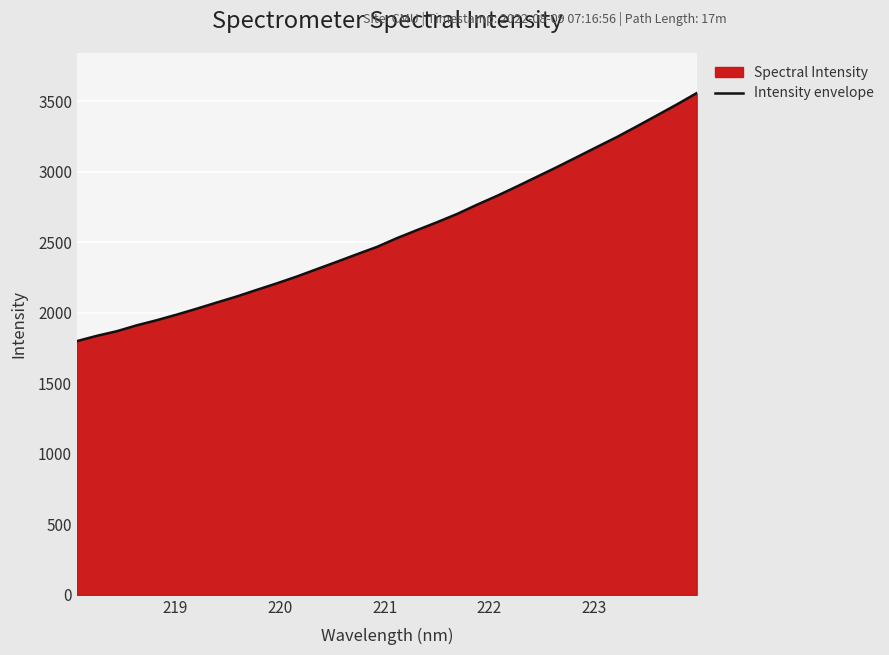

What is the difference between the maximum and minimum values?

1758.5